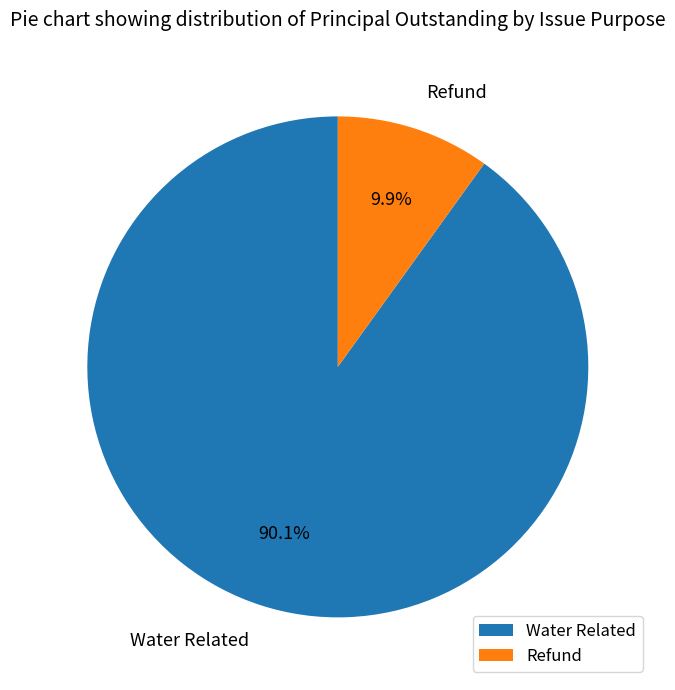

Does Refund account for over 50% of the chart?

No